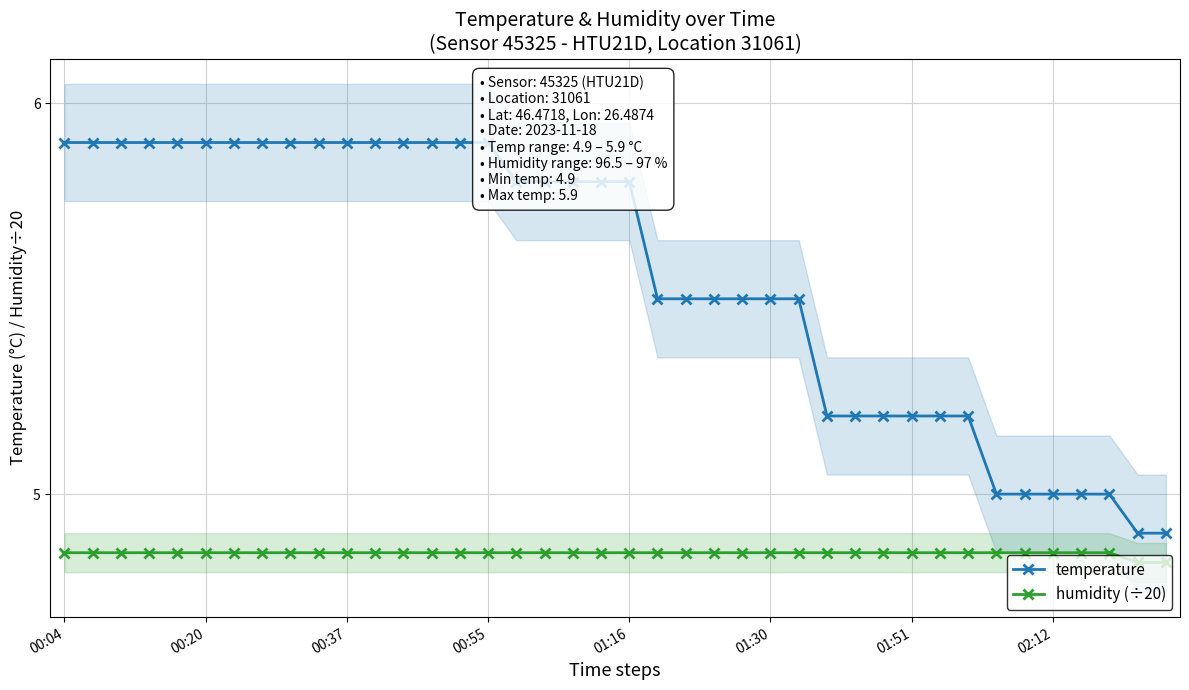

What is the value of the humidity (÷20) point at the 26th from the left?

4.8